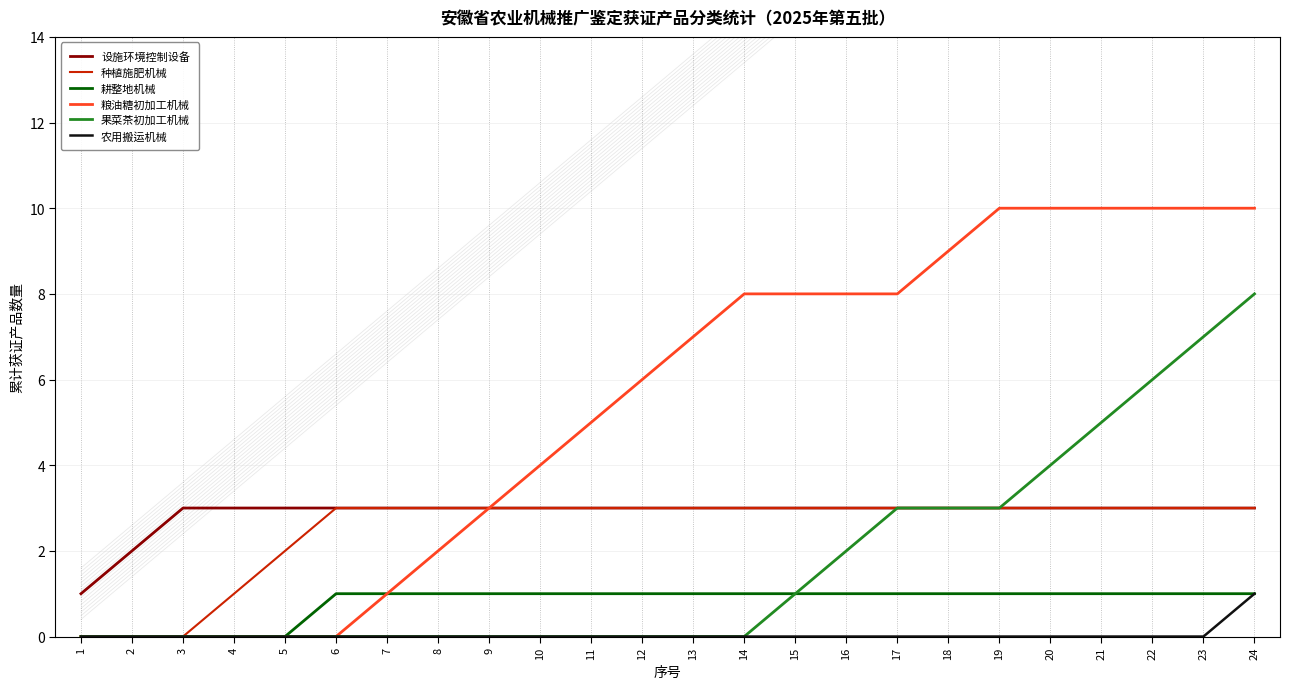

Is it true that 种植施肥机械 equals 3 at 18?

True